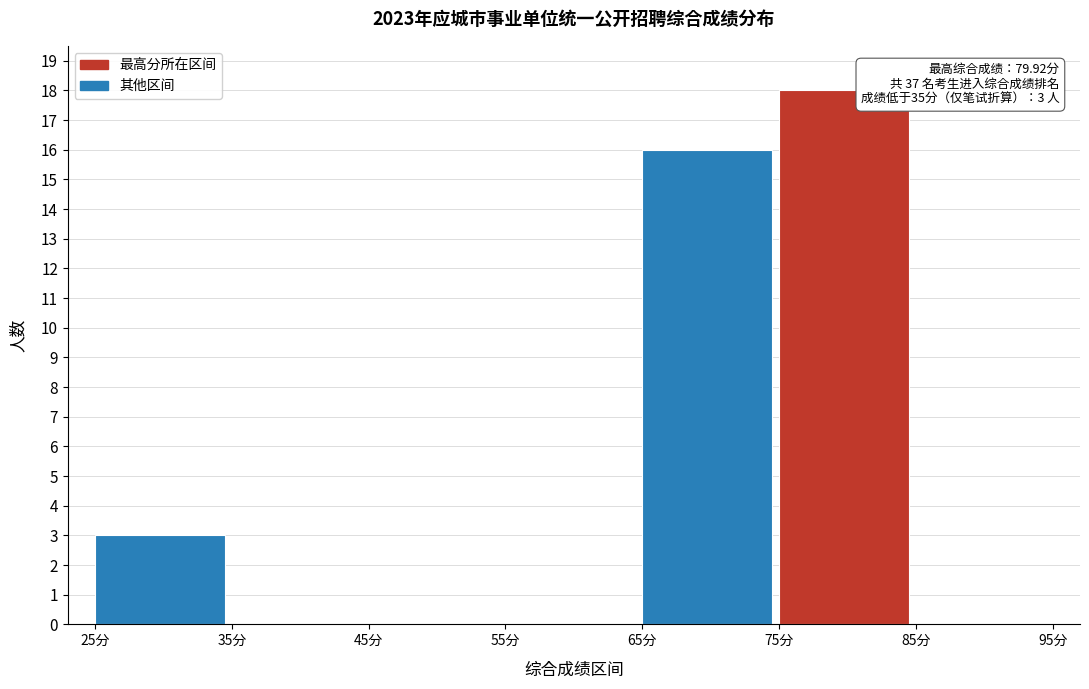

Over which range of the x-axis is the bar tallest?

75 to 85